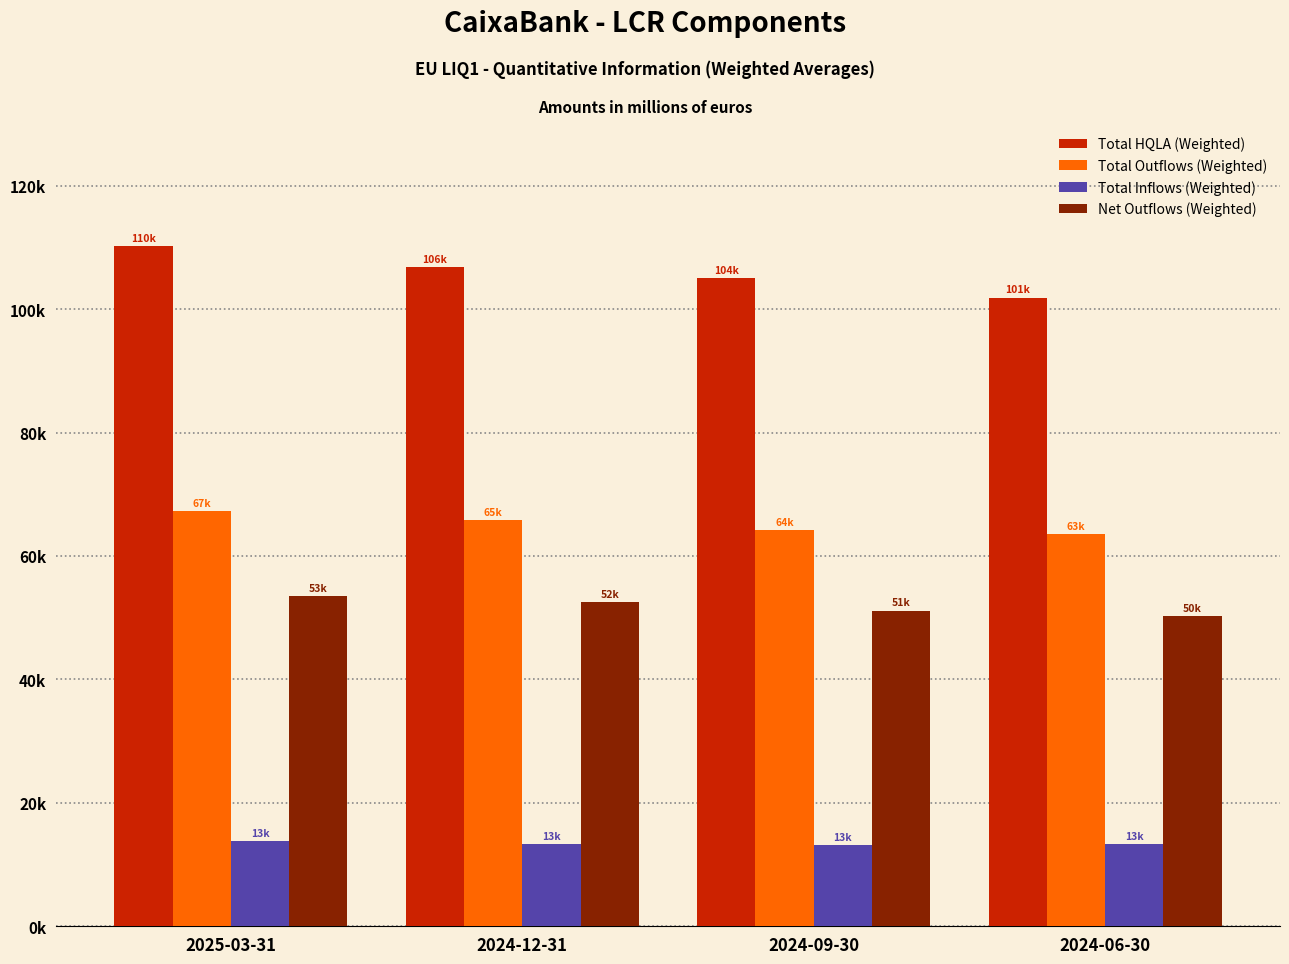

Between 2024-09-30 and 2024-06-30, which series saw the biggest shift?

Total HQLA (Weighted)